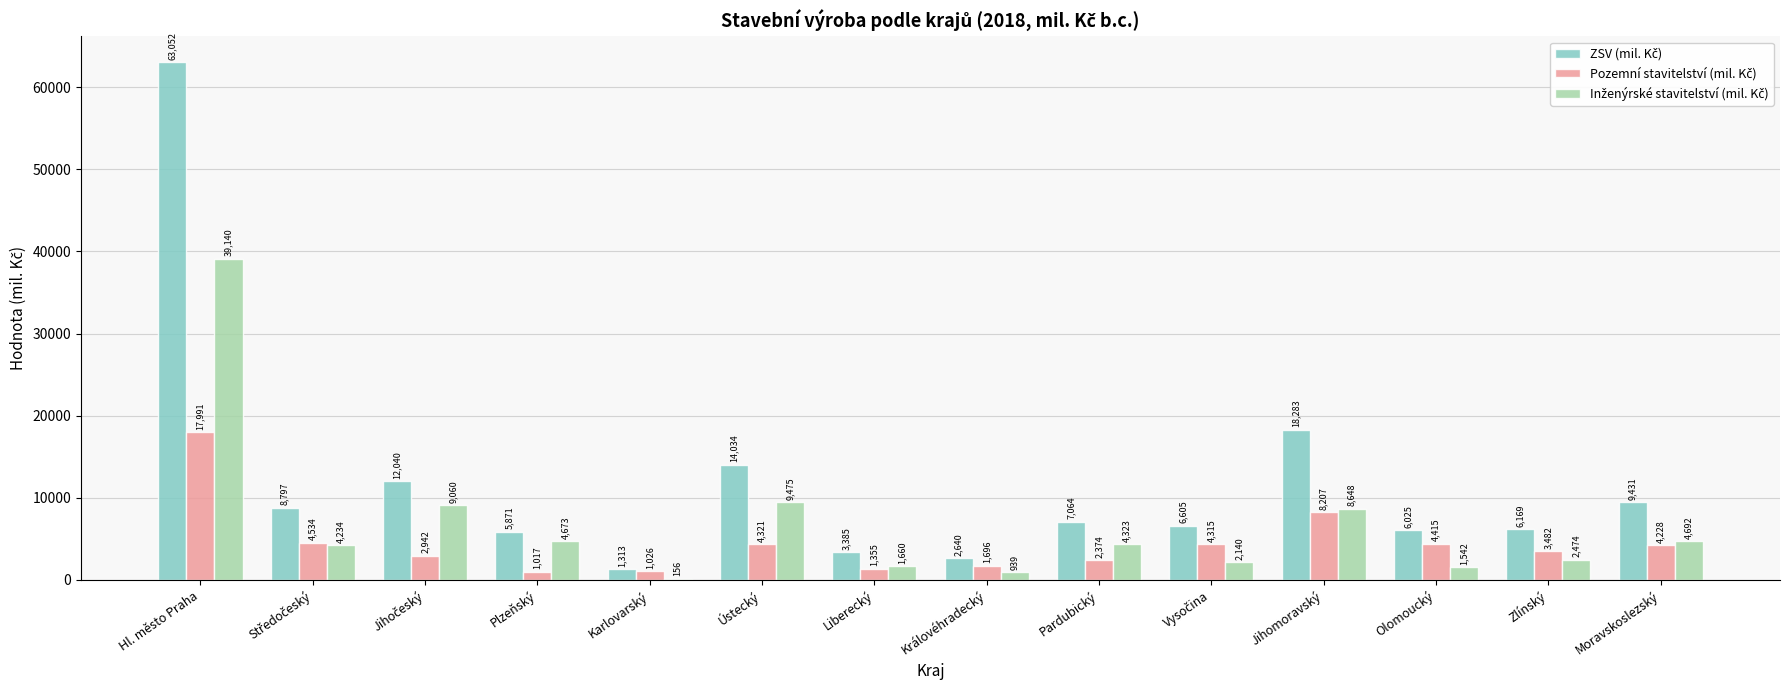

At which category is the sum across all series the highest?

Hl. město Praha